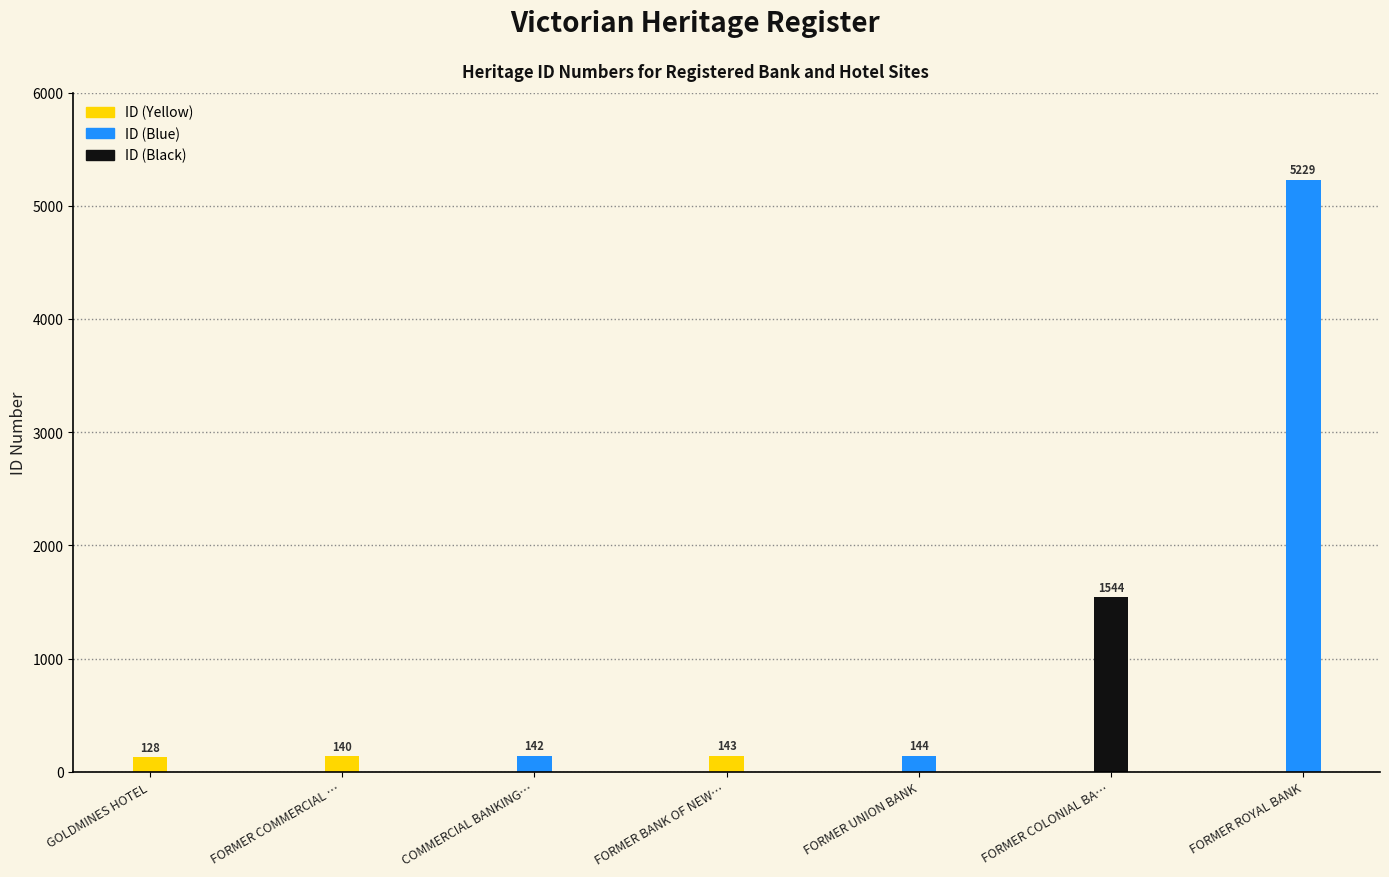

What is the average value?

1067